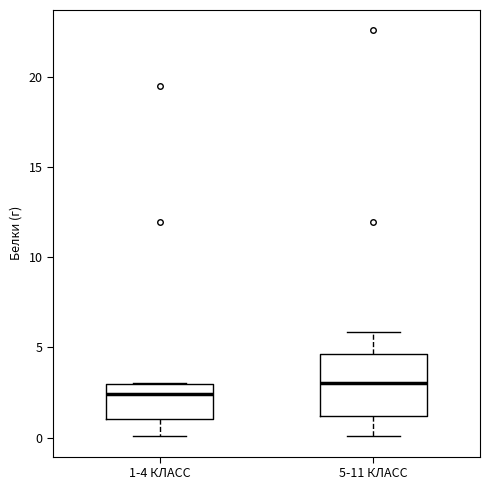

Which box is the tallest, from its lower edge to its upper edge?

5-11 КЛАСС